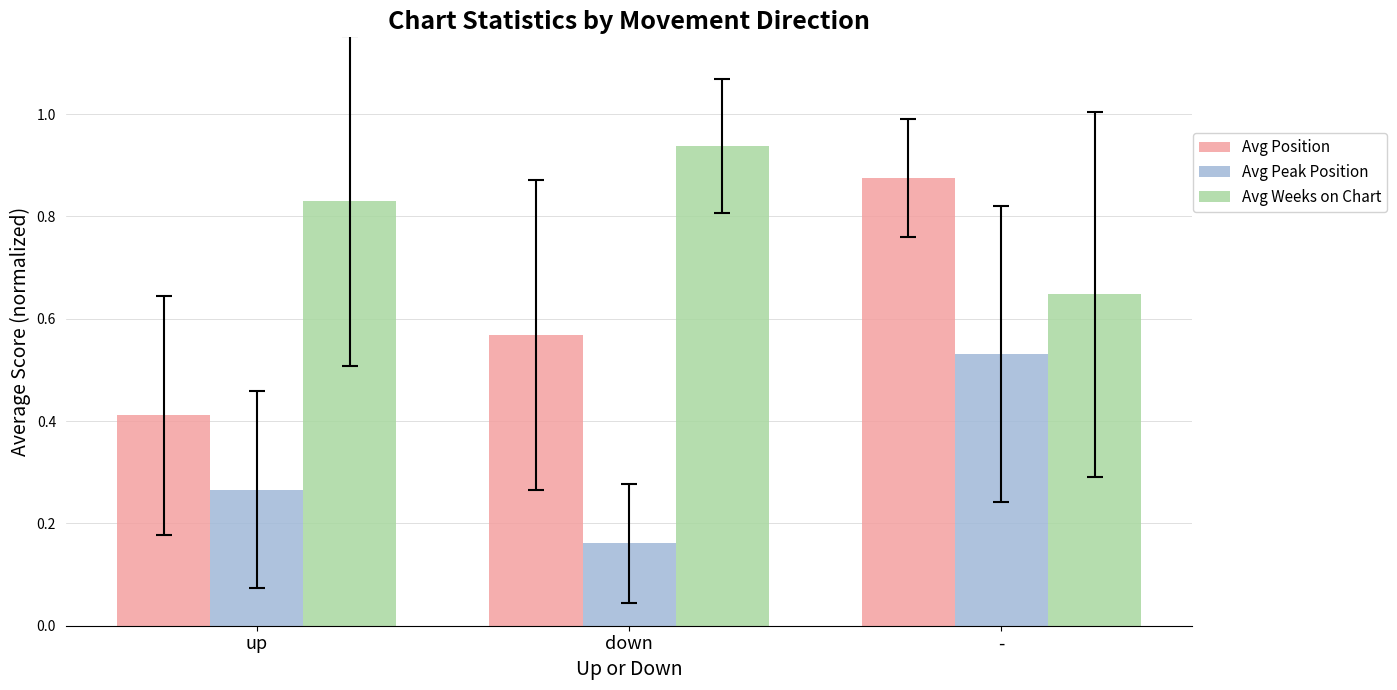

Rank the series by their average value, from lowest to highest.

Avg Peak Position, Avg Position, Avg Weeks on Chart